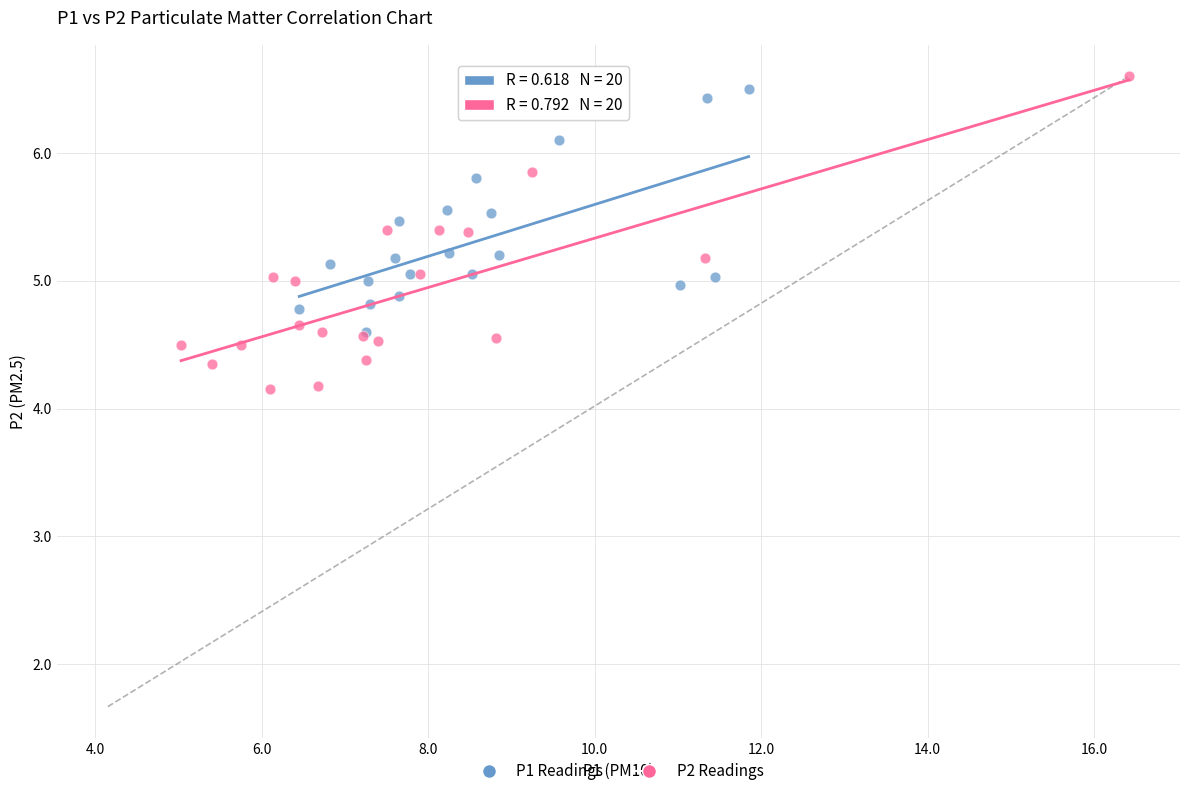

Which series reaches the minimum Y coordinate?

P2 Readings